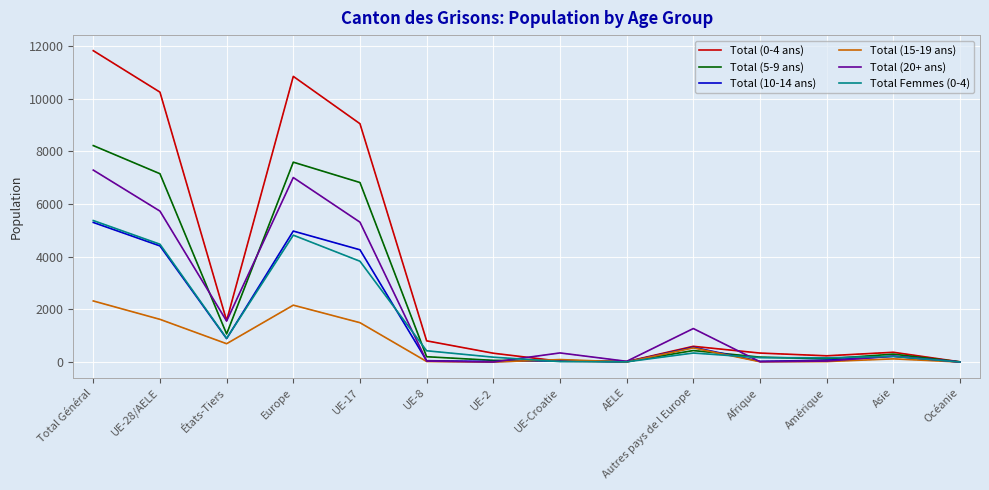

The Total (10-14 ans) series shows 221 at Asie. True or false?

True